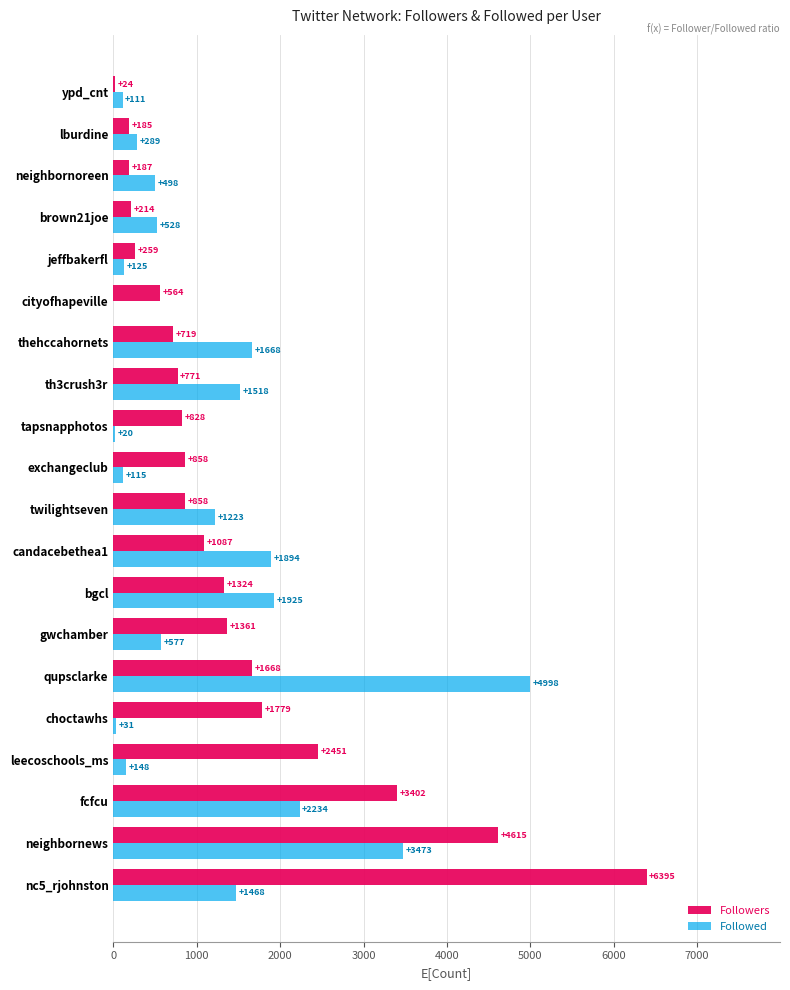

Which series changed the most between leecoschools_ms and neighbornoreen?

Followers